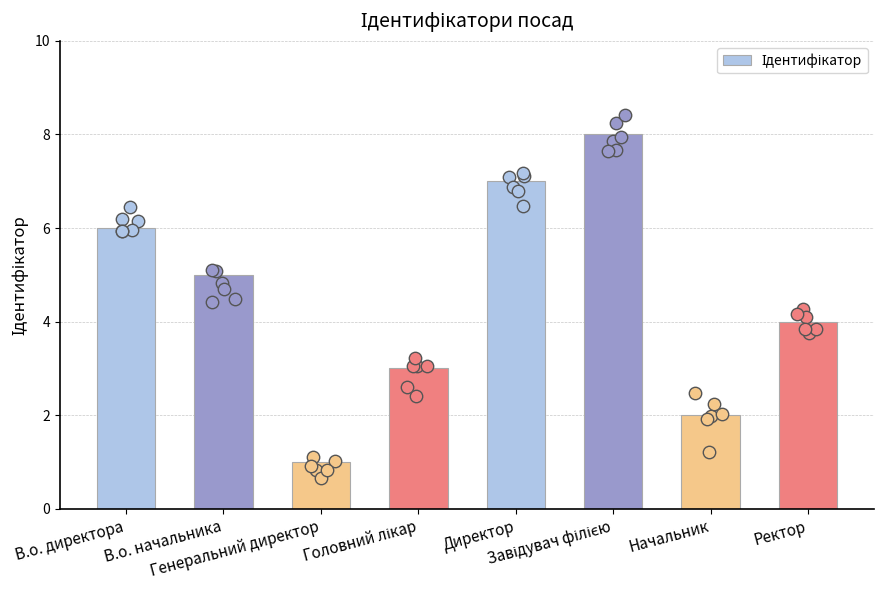

Approximately how many times larger is the value at Ректор compared to В.о. начальника?

0.8